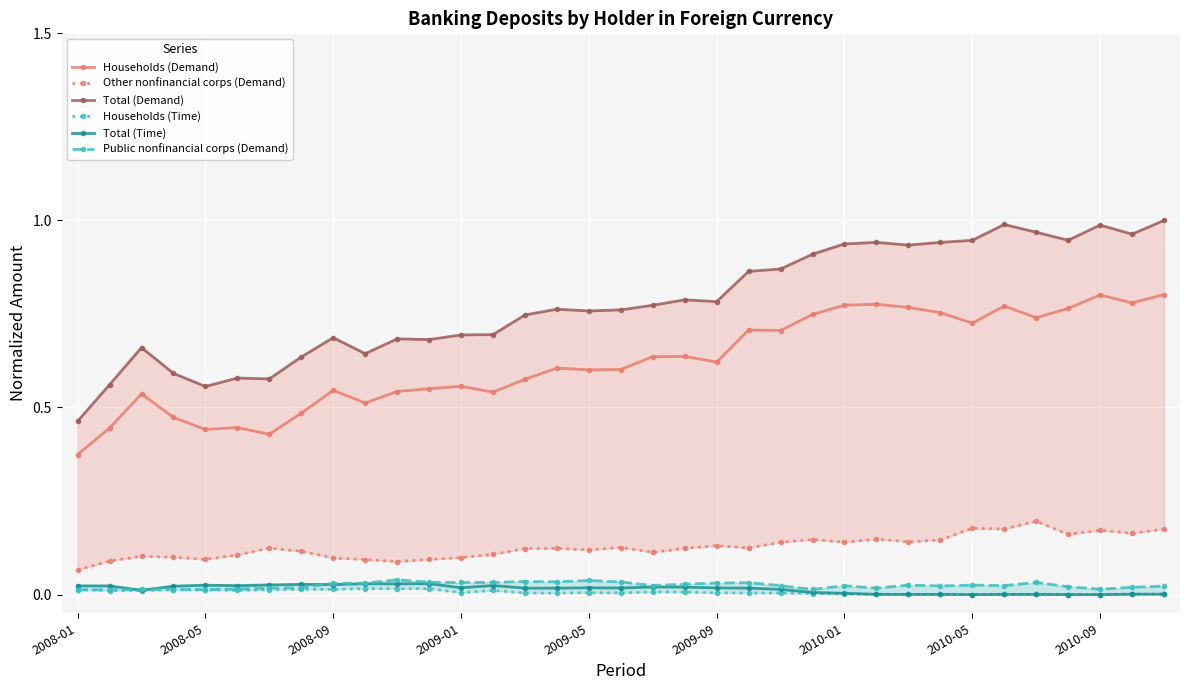

What are all the series names shown in the legend?

Households (Demand), Other nonfinancial corps (Demand), Total (Demand), Households (Time), Total (Time), Public nonfinancial corps (Demand)